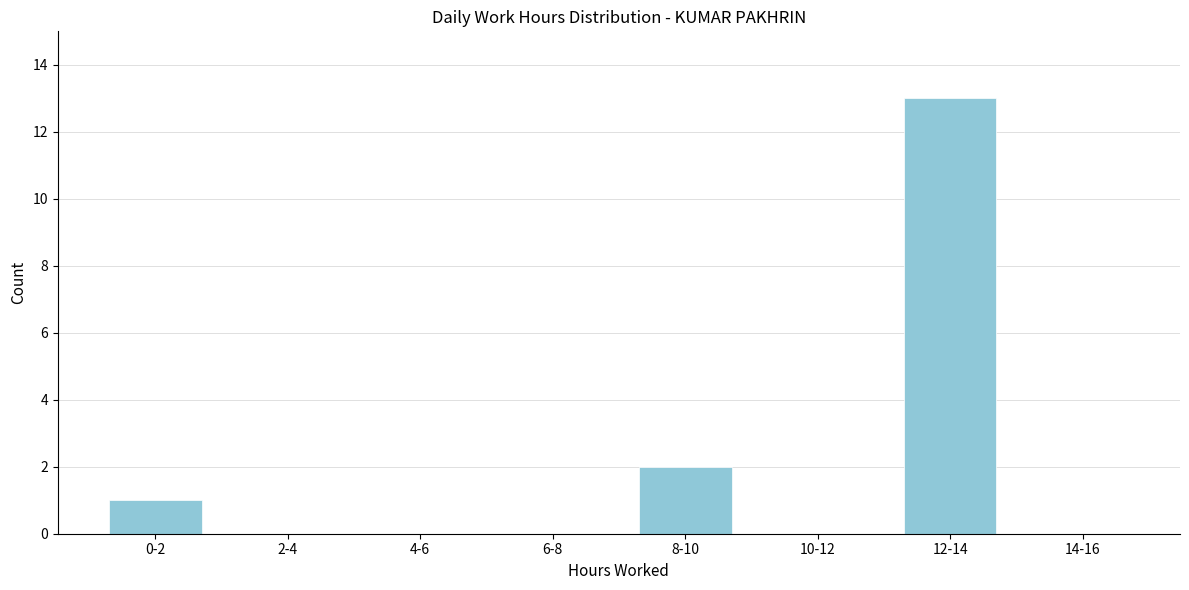

Reading right to left, extract all data points from this chart.

14-16=0	12-14=13	10-12=0	8-10=2	6-8=0	4-6=0	2-4=0	0-2=1